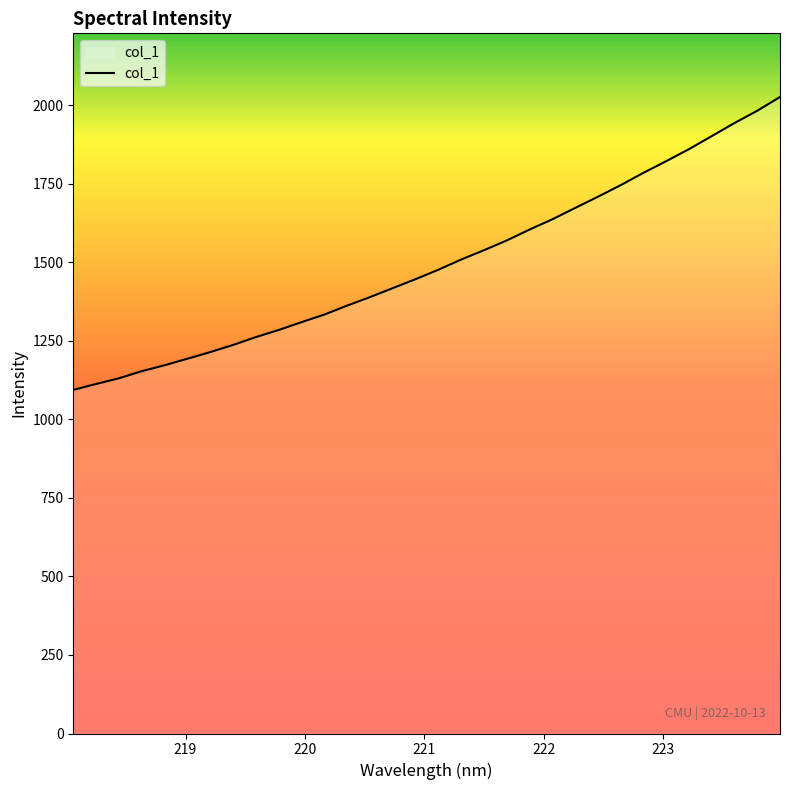

What is the smallest value displayed?

1093.5